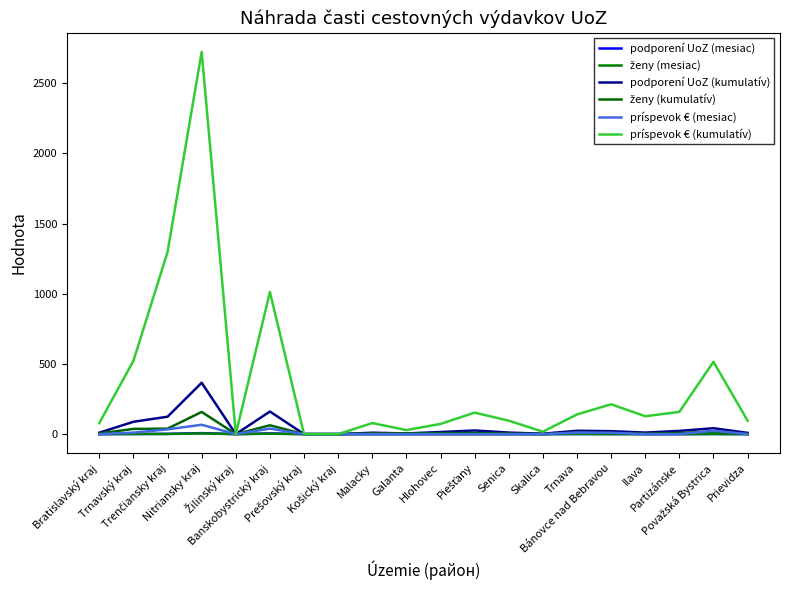

What is the maximum value shown in the chart?

2722.0